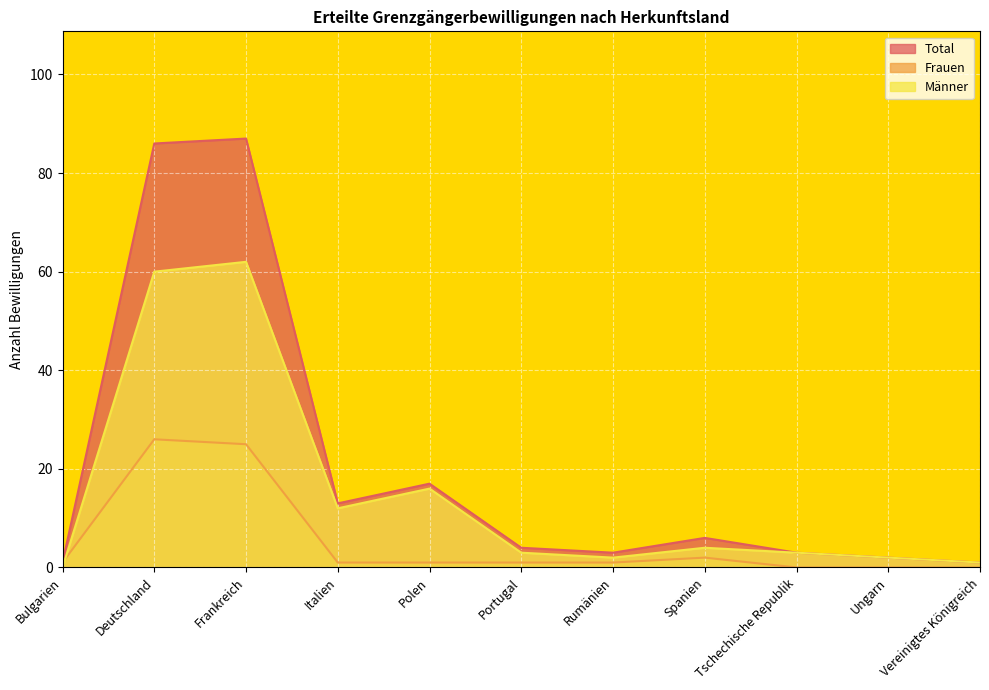

Which series has the largest total across all categories?

Total